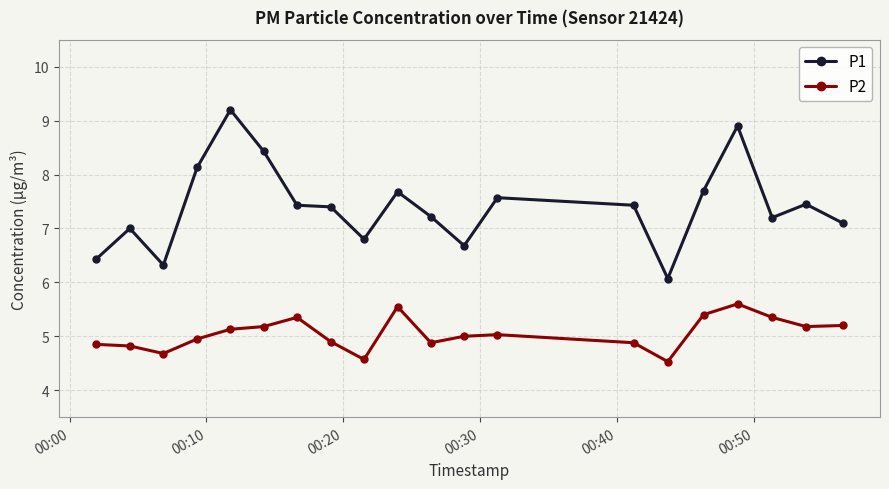

Which series has the largest total across all categories?

P1